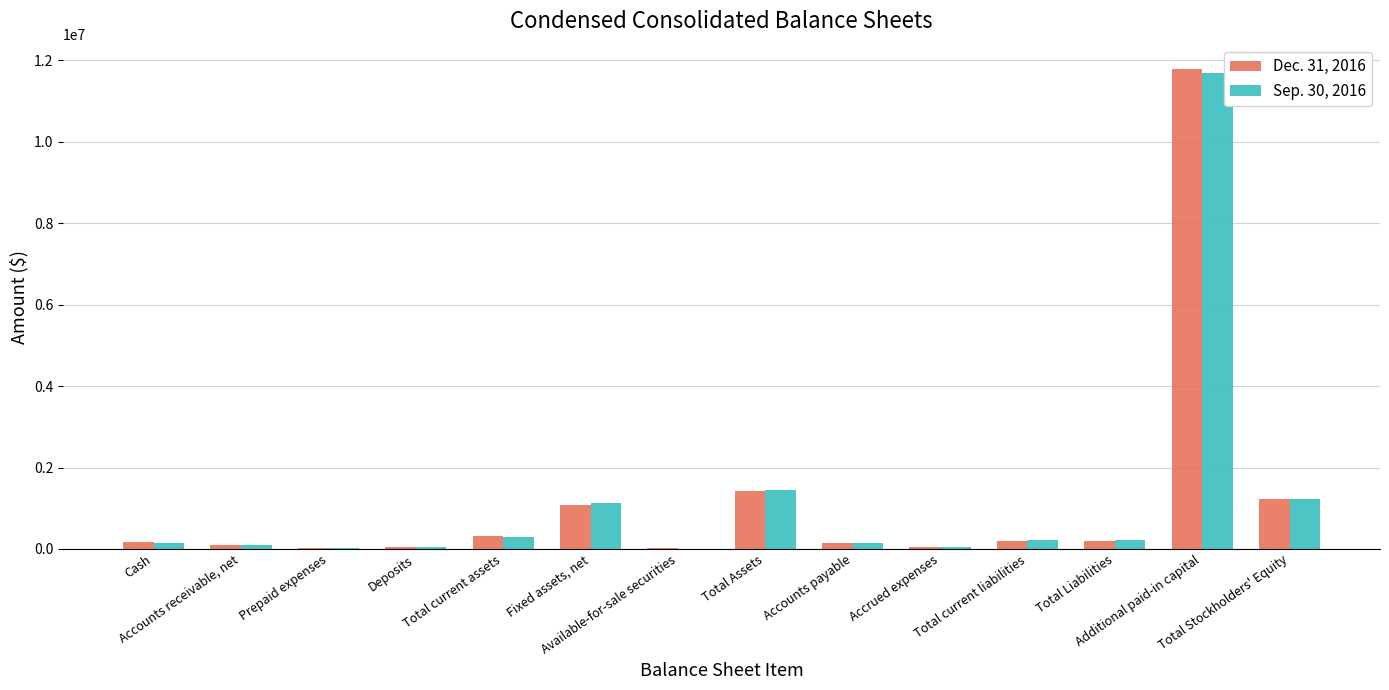

How many series are shown in this chart?

2